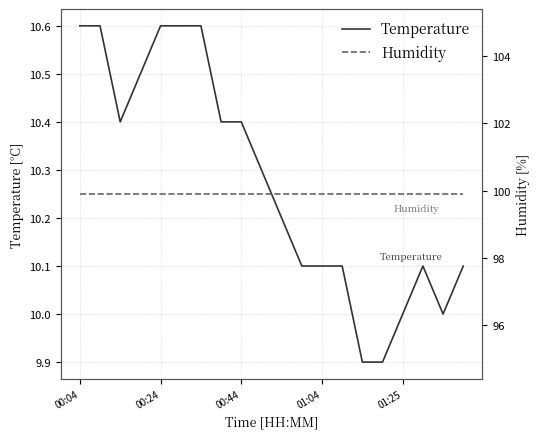

What is the sum of all Temperature values?

205.5